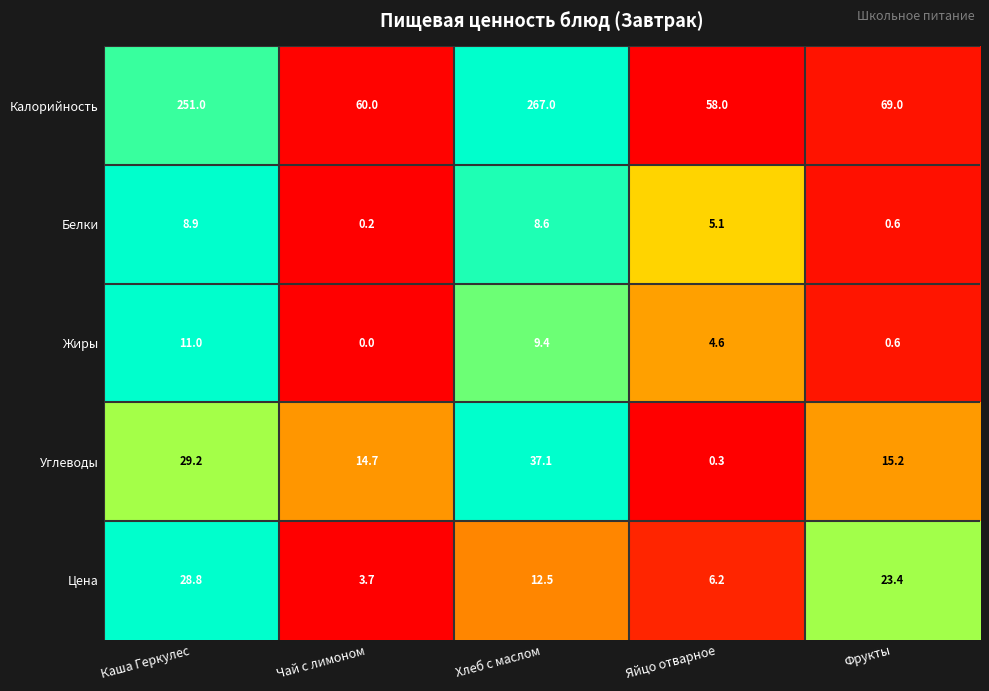

Reading left to right, extract all data points from this chart.

Калорийность: Каша Геркулес=251.0	Чай с лимоном=60.0	Хлеб с маслом=267.0	Яйцо отварное=58.0	Фрукты=69.0
Белки: Каша Геркулес=8.9	Чай с лимоном=0.2	Хлеб с маслом=8.6	Яйцо отварное=5.1	Фрукты=0.6
Жиры: Каша Геркулес=11.0	Чай с лимоном=0.0	Хлеб с маслом=9.4	Яйцо отварное=4.6	Фрукты=0.6
Углеводы: Каша Геркулес=29.2	Чай с лимоном=14.7	Хлеб с маслом=37.1	Яйцо отварное=0.3	Фрукты=15.2
Цена: Каша Геркулес=28.8	Чай с лимоном=3.7	Хлеб с маслом=12.5	Яйцо отварное=6.2	Фрукты=23.4